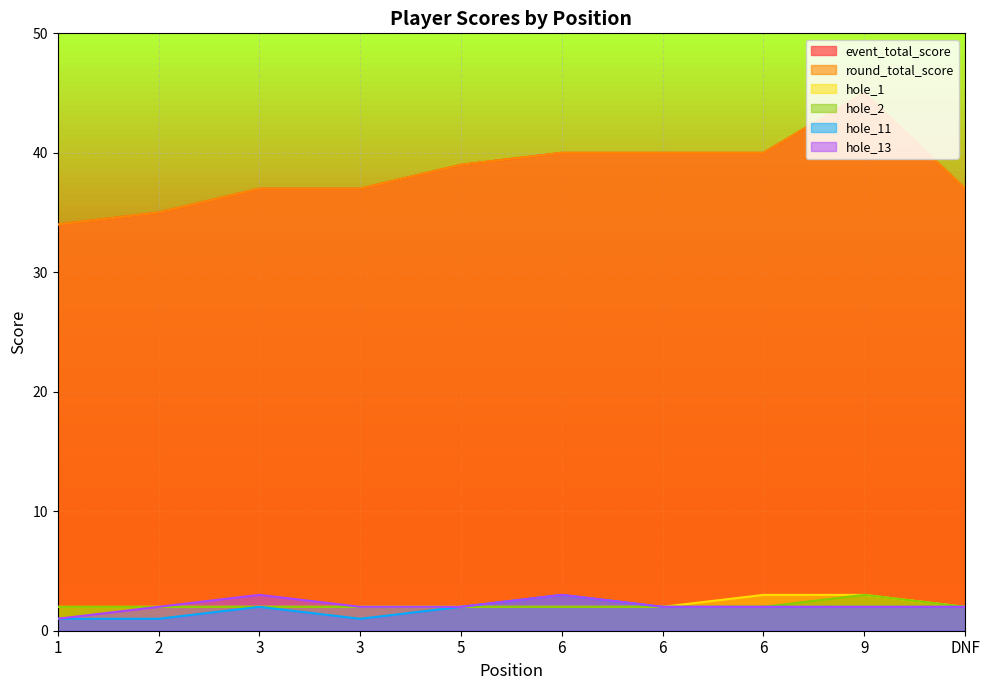

How many lines are shown in the chart?

6